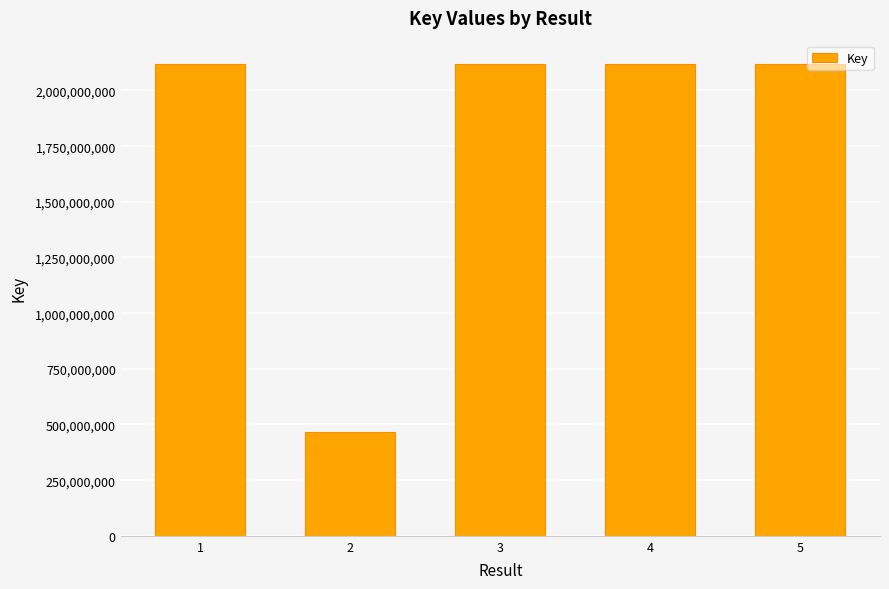

True or false: the data shows 808998454 at 2.

False